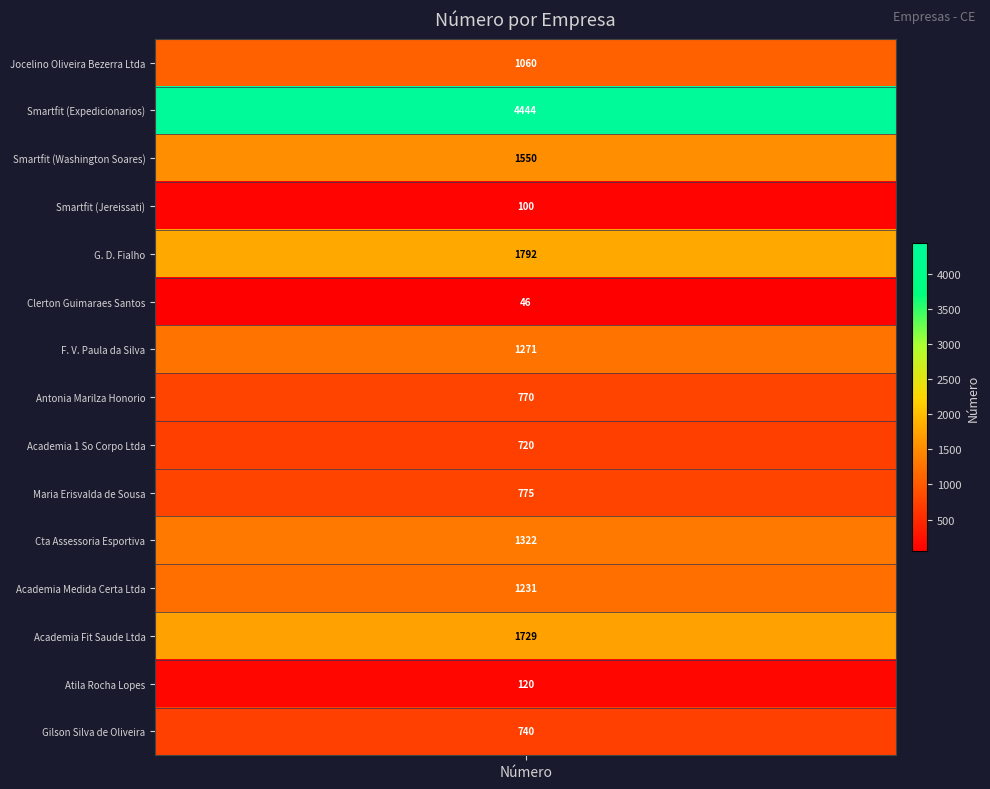

At which category does the chart reach its minimum across all series?

5